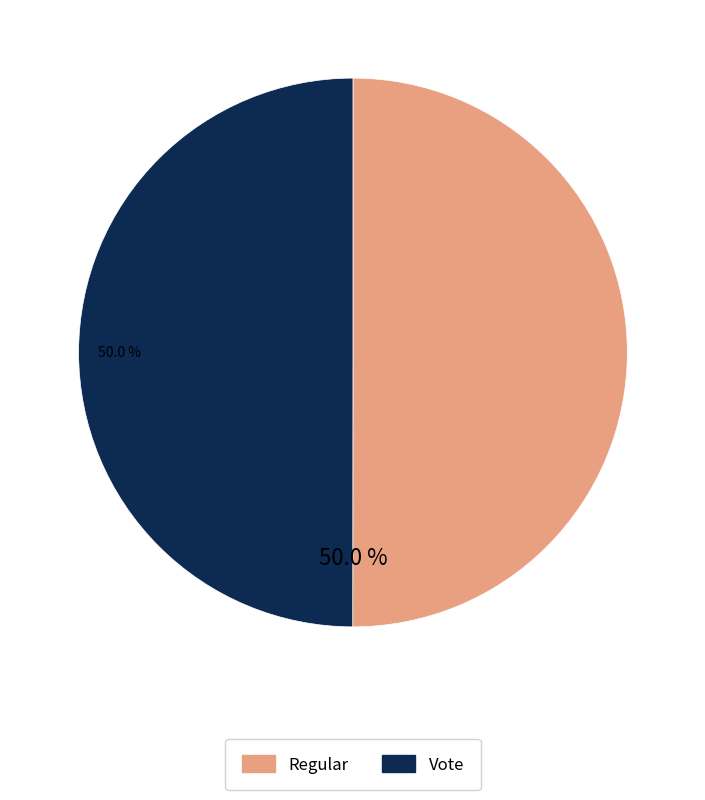

How many slices are in this pie chart?

2